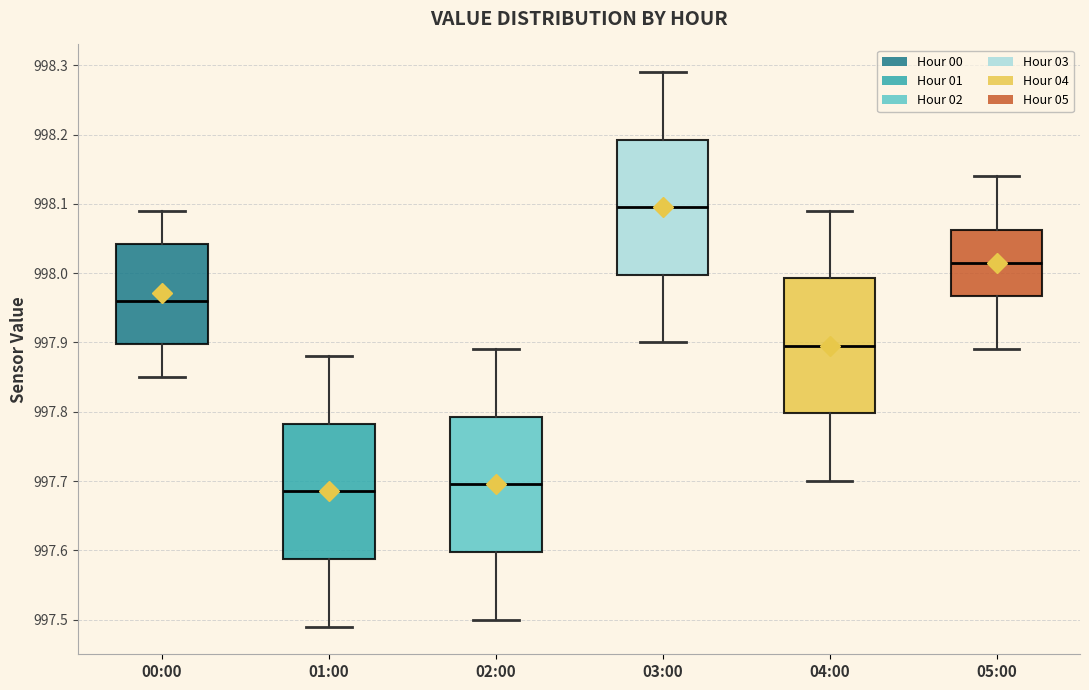

Where does the median line of the box for 00:00 sit on the y-axis? The values are not printed on the chart, so give them approximately, as read against the axis.

997.96